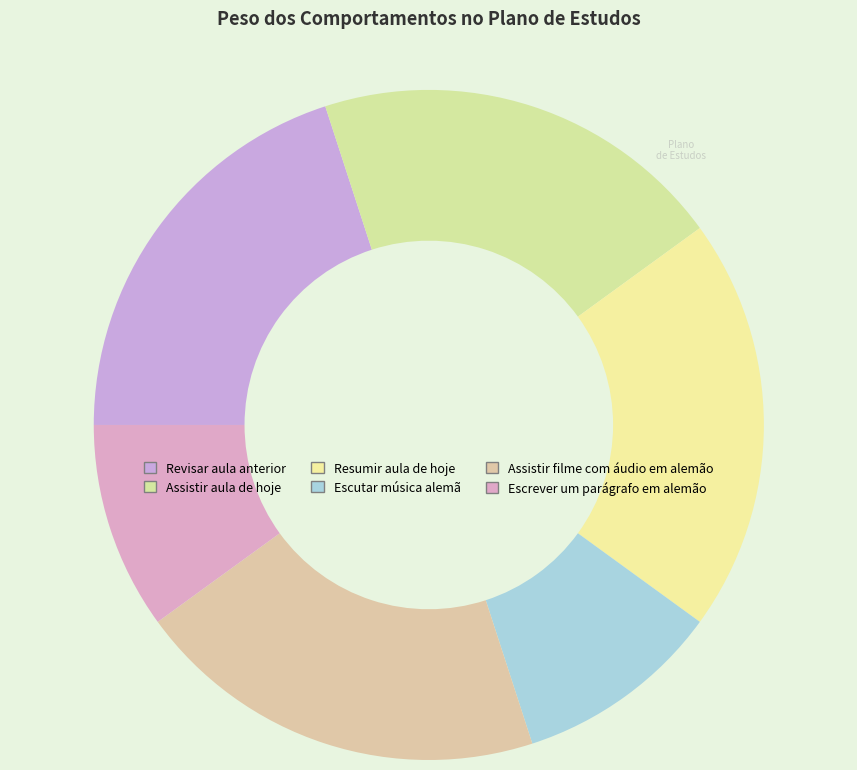

Is Escrever um parágrafo em alemão the majority of the pie?

No